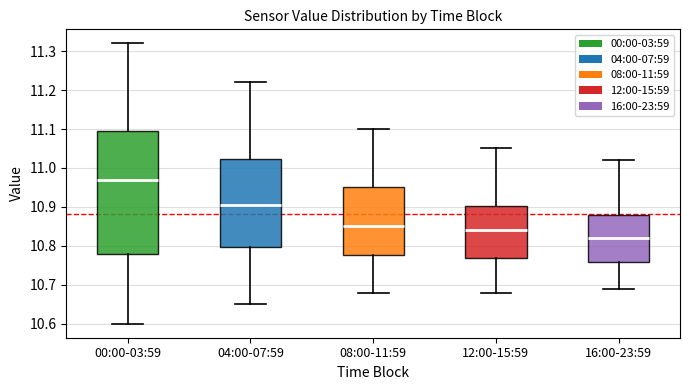

Which box is the tallest, from its lower edge to its upper edge?

00:00-03:59